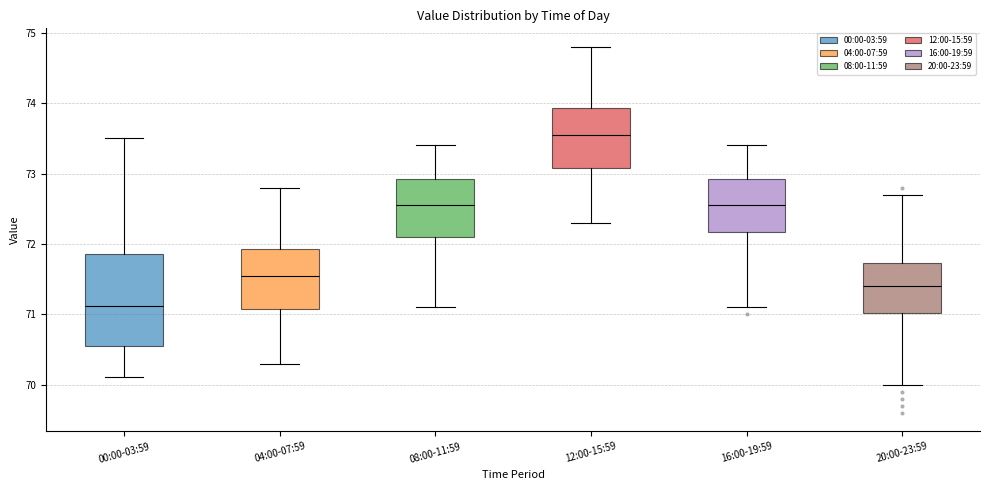

Where is the lower edge of the box for 00:00-03:59 on the y-axis? The values are not printed on the chart, so give them approximately, as read against the axis.

70.6